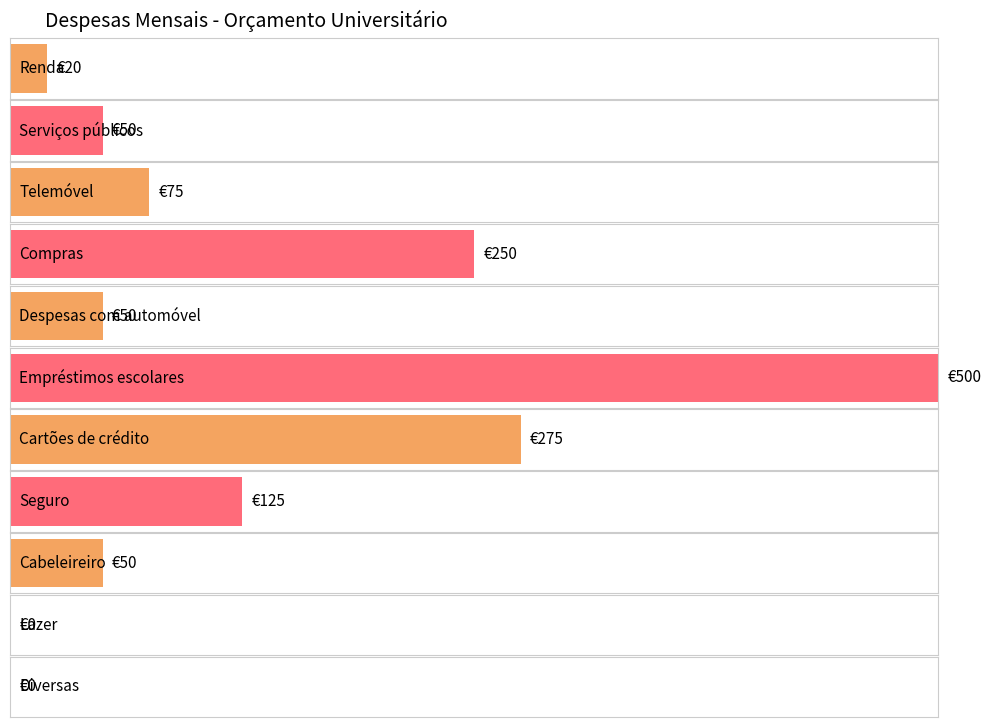

The chart shows a value of 75 at Telemóvel. True or false?

True